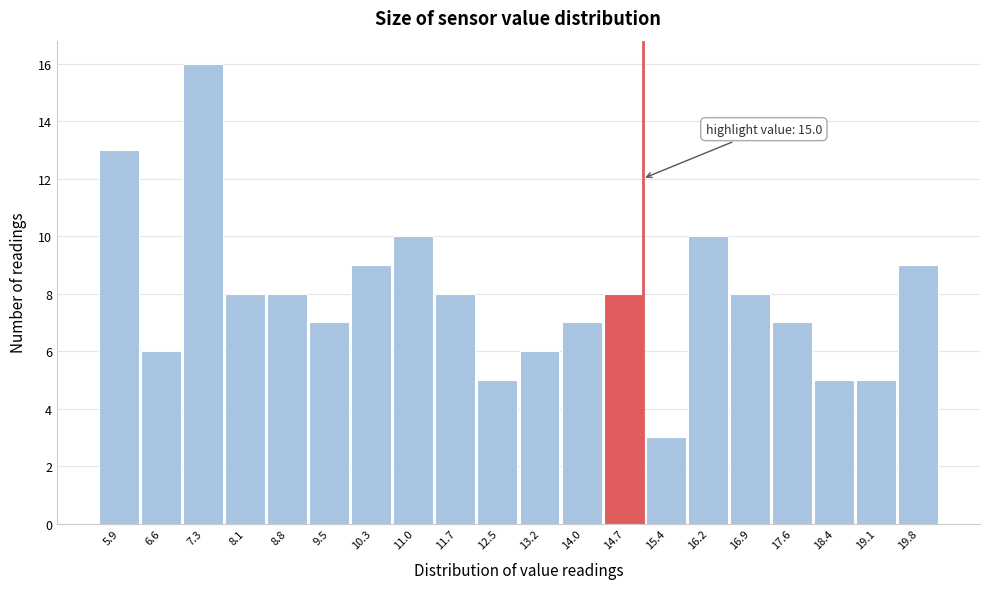

Over which range of the x-axis is the bar tallest?

7.0 to 7.7